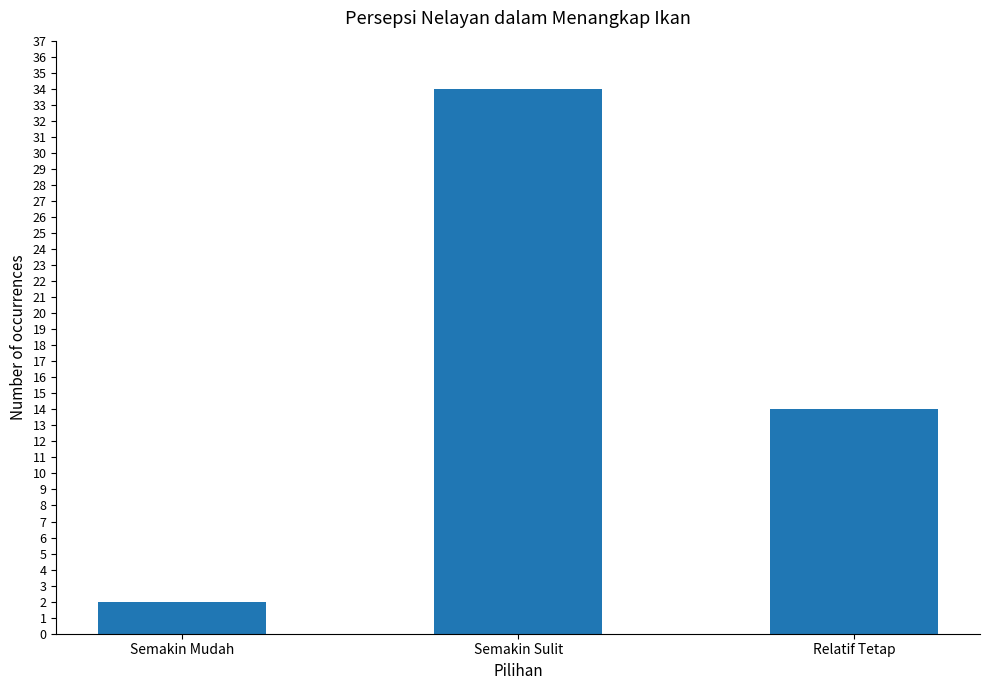

Rank the categories by value from highest to lowest.

Semakin Sulit, Relatif Tetap, Semakin Mudah